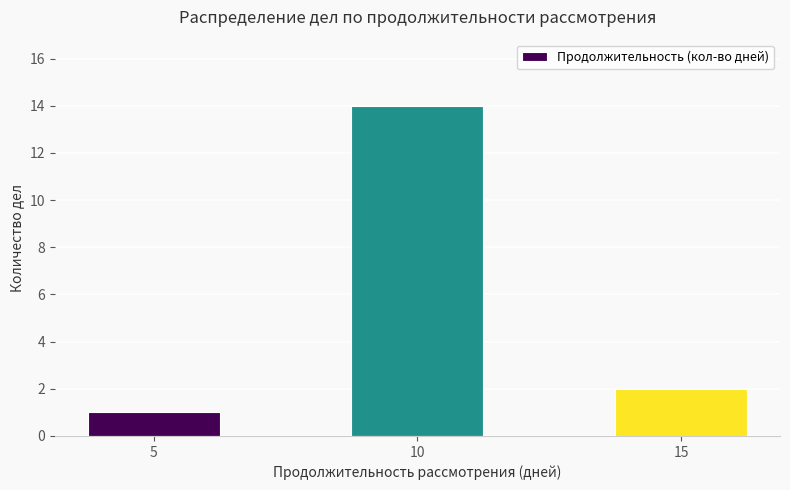

Reading left to right, what are all the values shown in this chart?

1	14	2